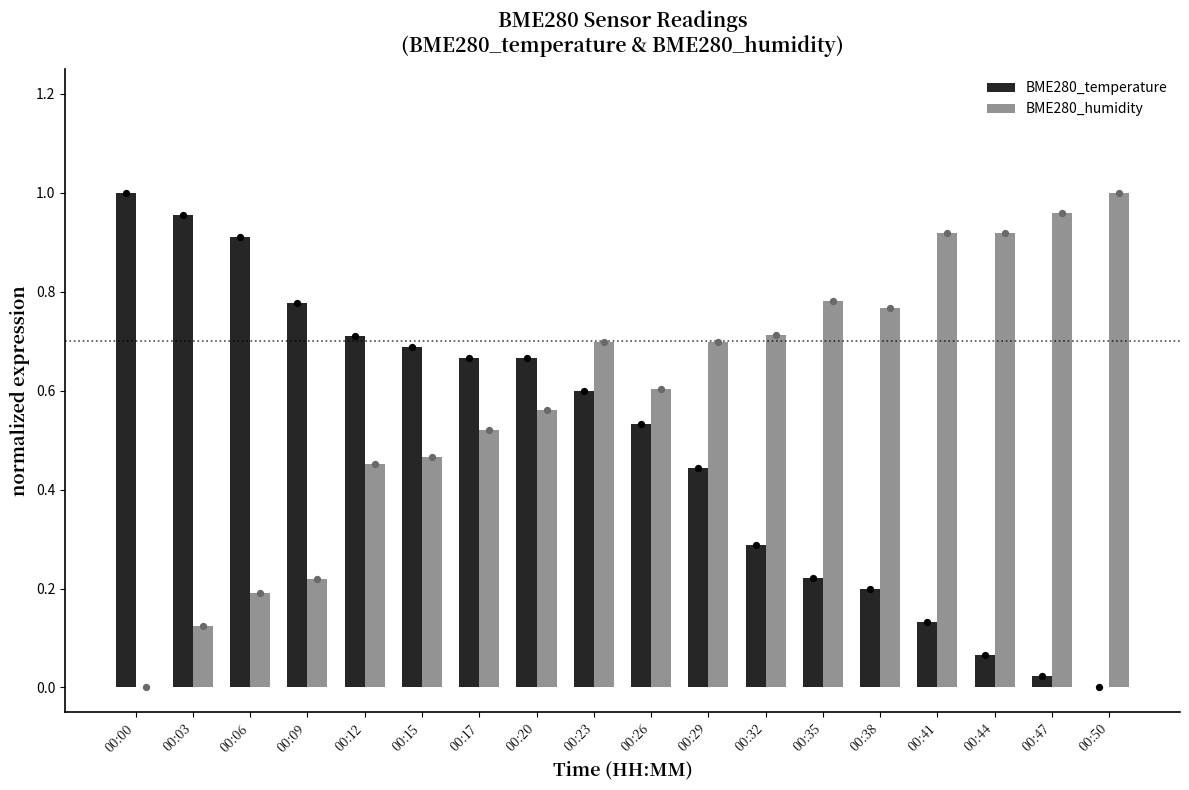

Which series has the largest total across all categories?

BME280_humidity